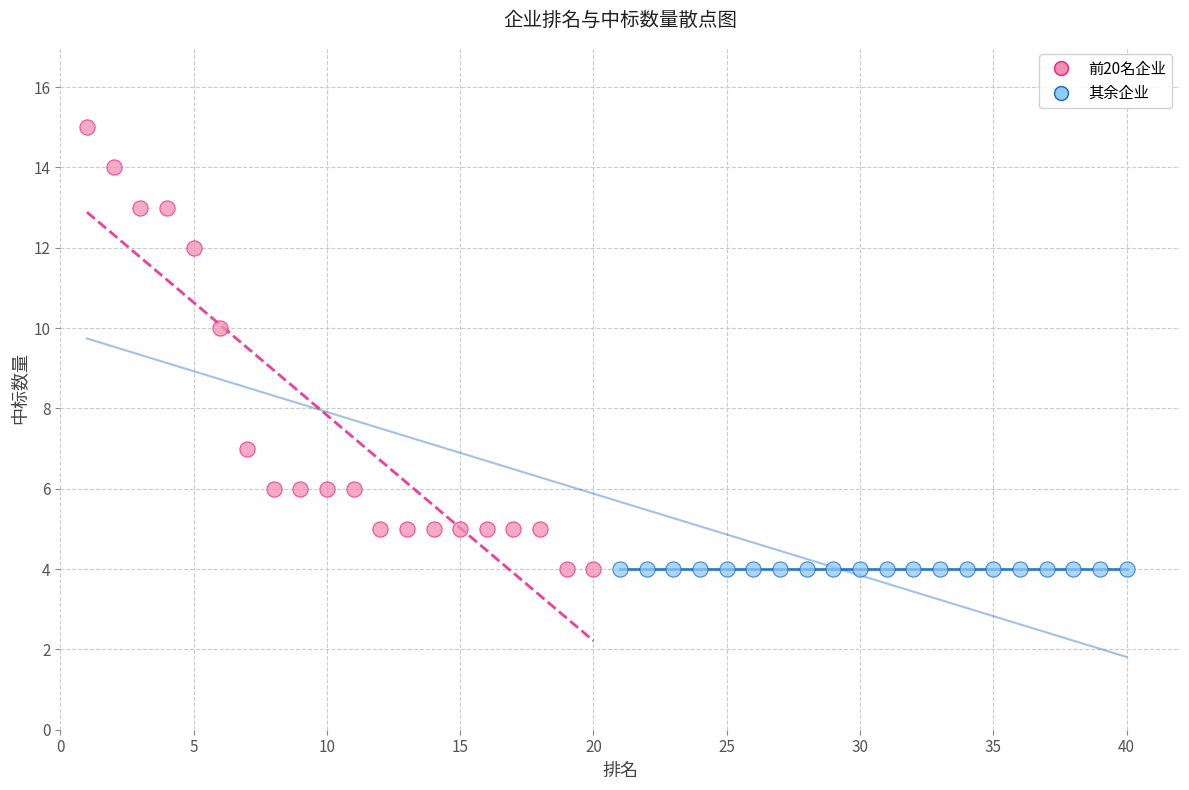

What are all the series names shown in the legend?

前20名企业, 其余企业